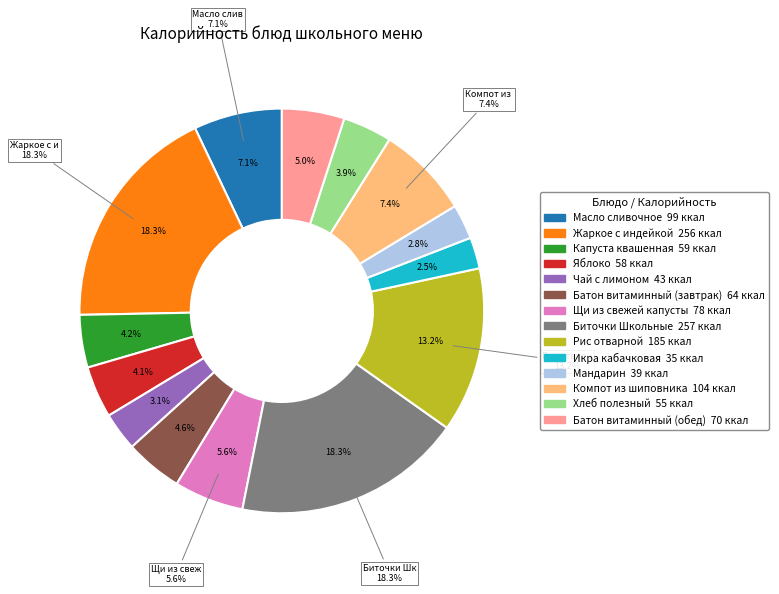

What percentage is the Батон витаминный (обед) slice, to the nearest percent?

5%